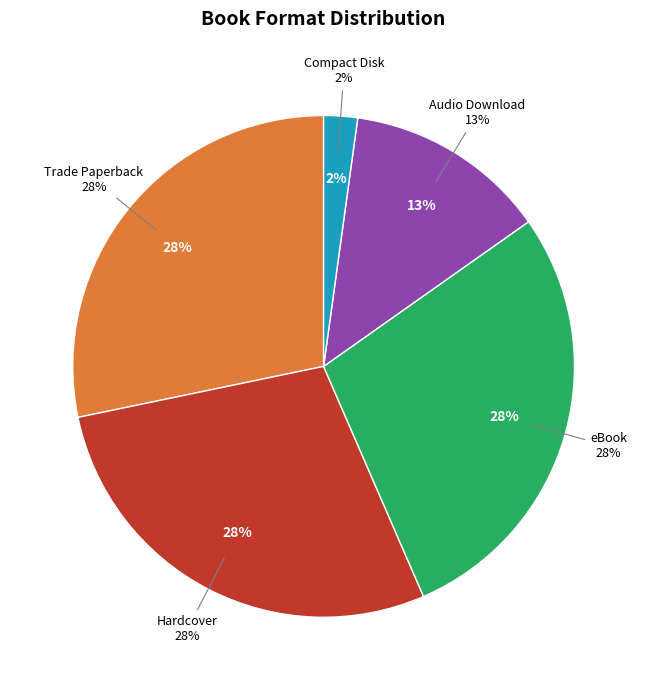

The eBook slice represents 28% of the pie. True or false?

True